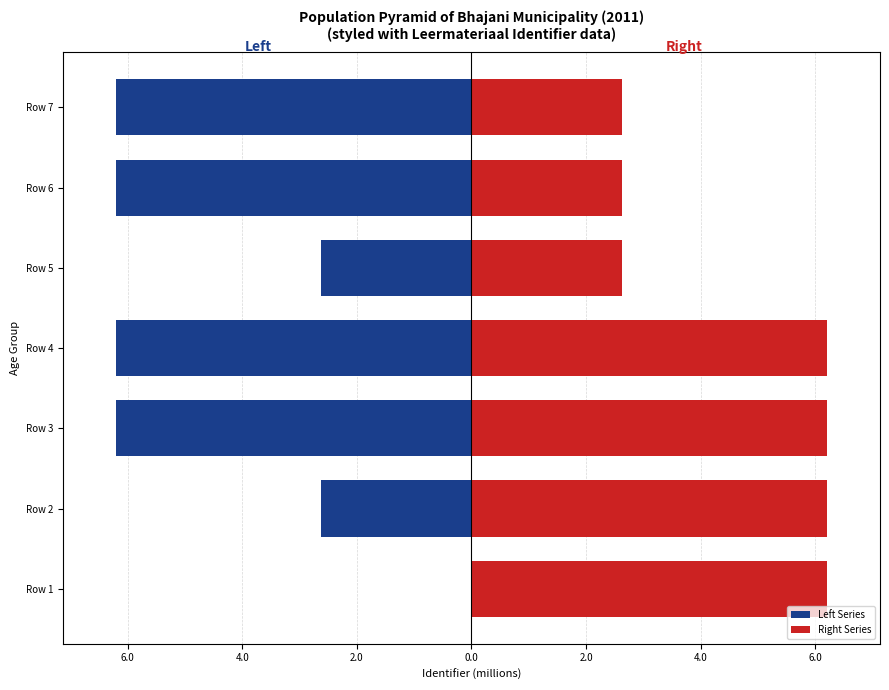

Rank the series by their maximum value, from lowest to highest.

Left Series, Right Series